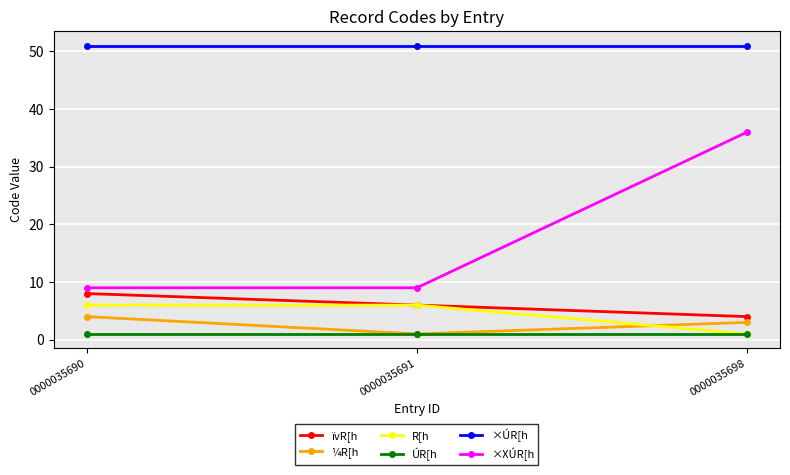

Which series has the largest total across all categories?

×ÚR[h